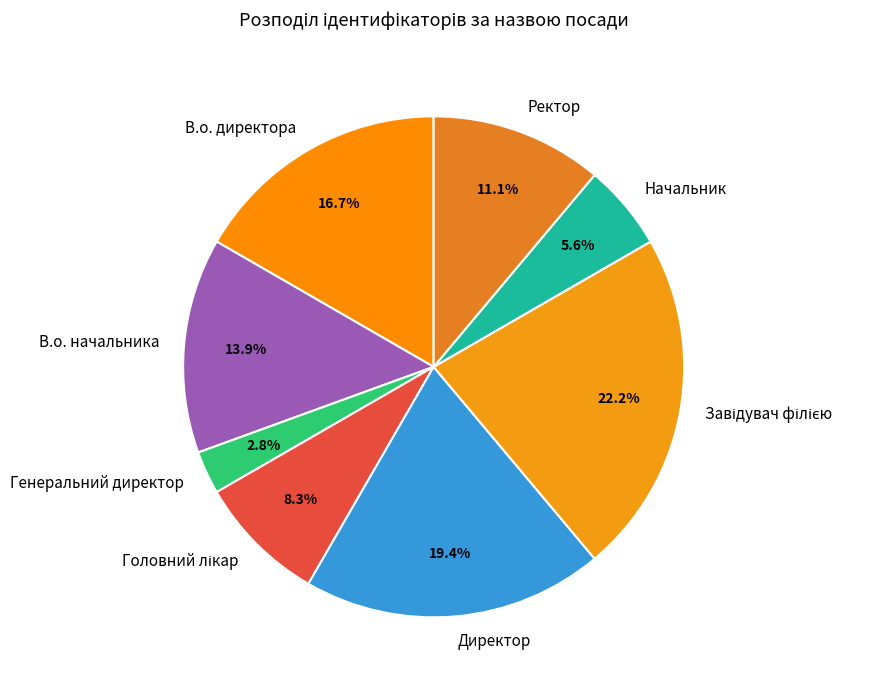

To the nearest percent, what is the average slice percentage?

12%